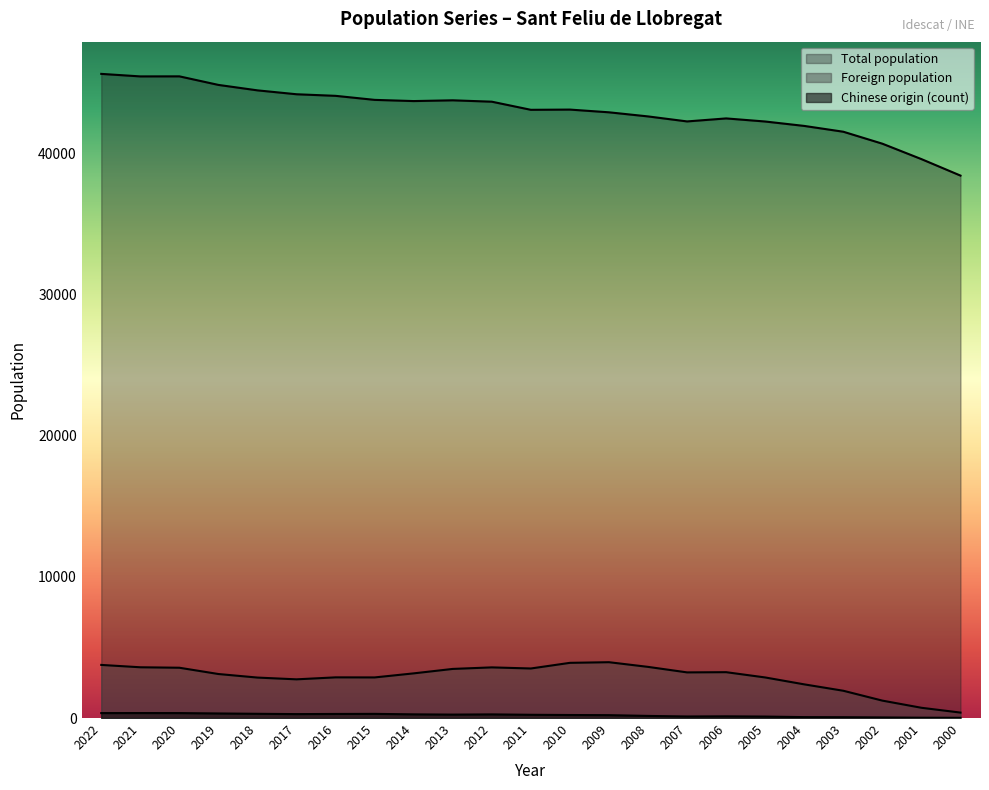

What is the difference between the maximum and minimum values in the Chinese origin (count) series?

338